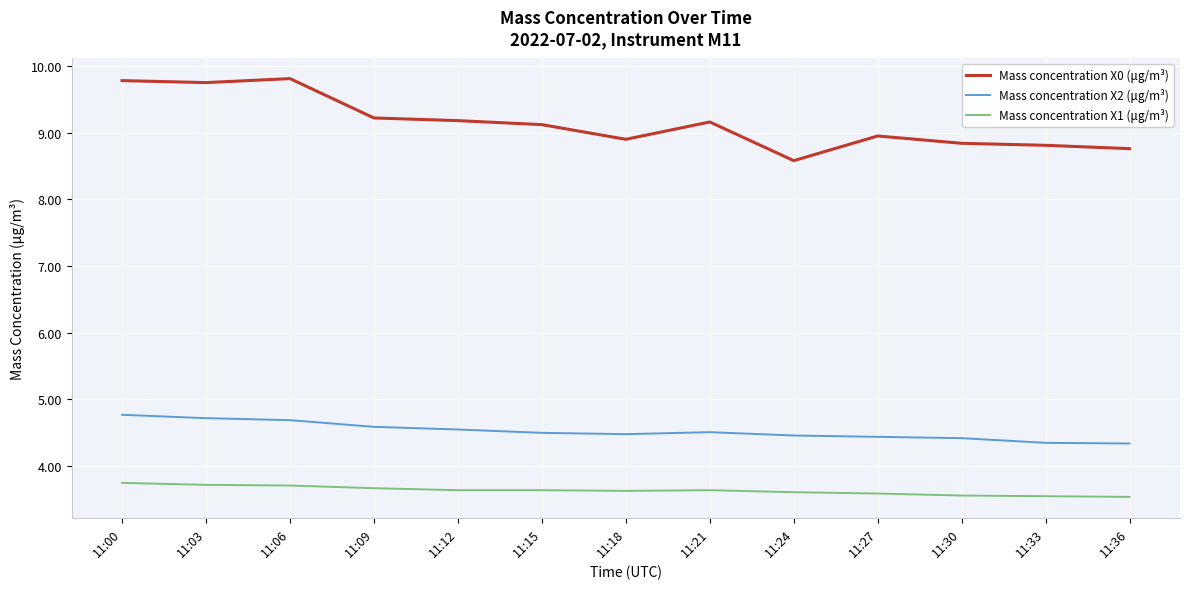

Does the chart display data point markers on the line(s)?

No